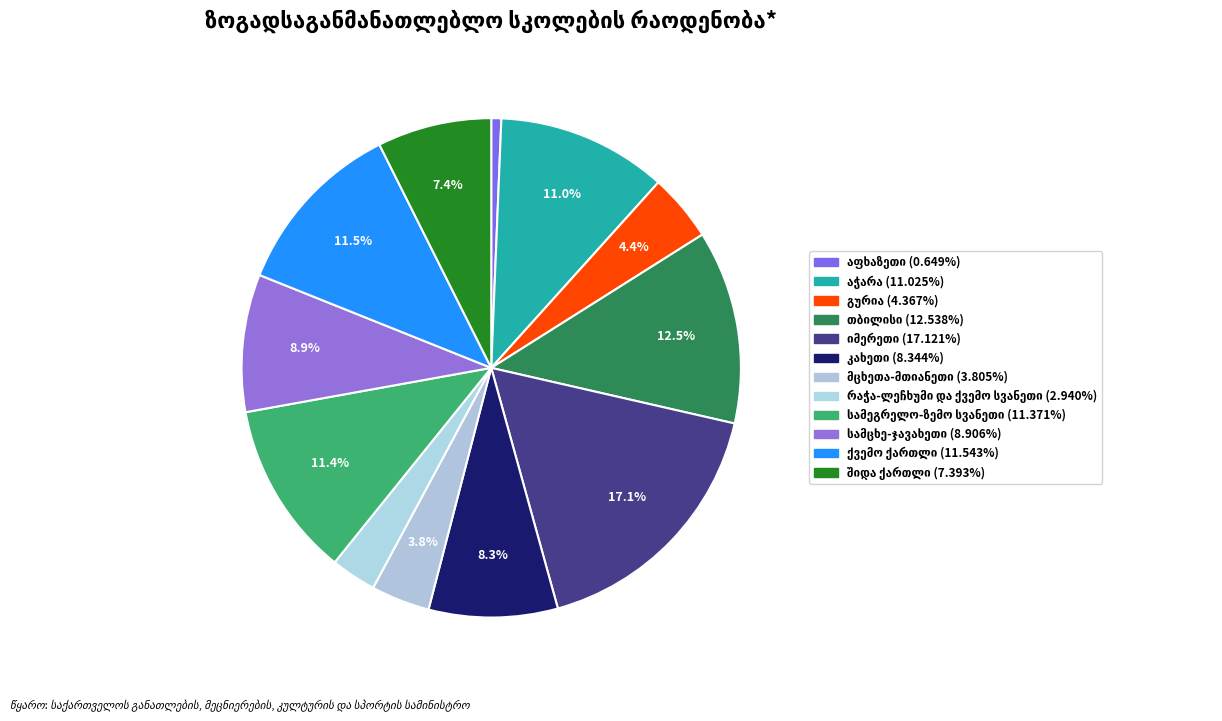

To the nearest percent, what is the combined percentage of შიდა ქართლი and იმერეთი?

25%